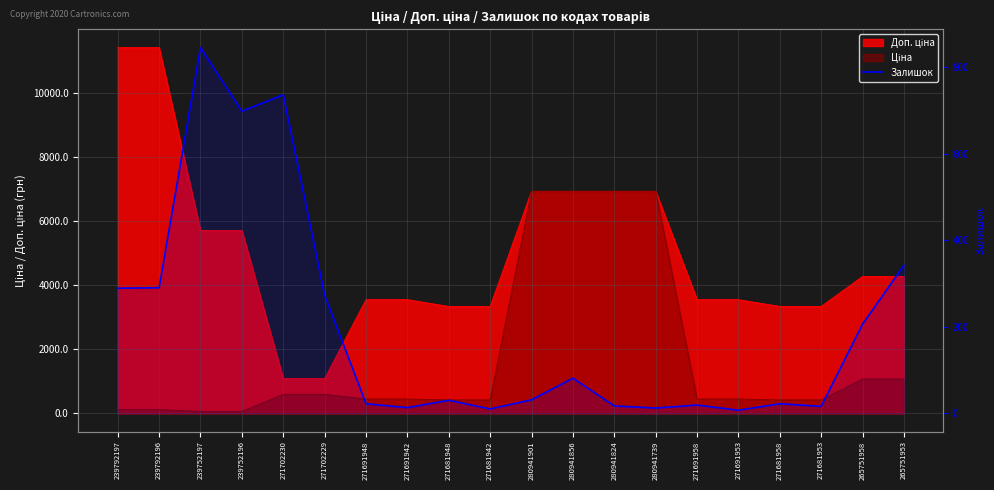

At which label does the data first exceed 31?

239792197